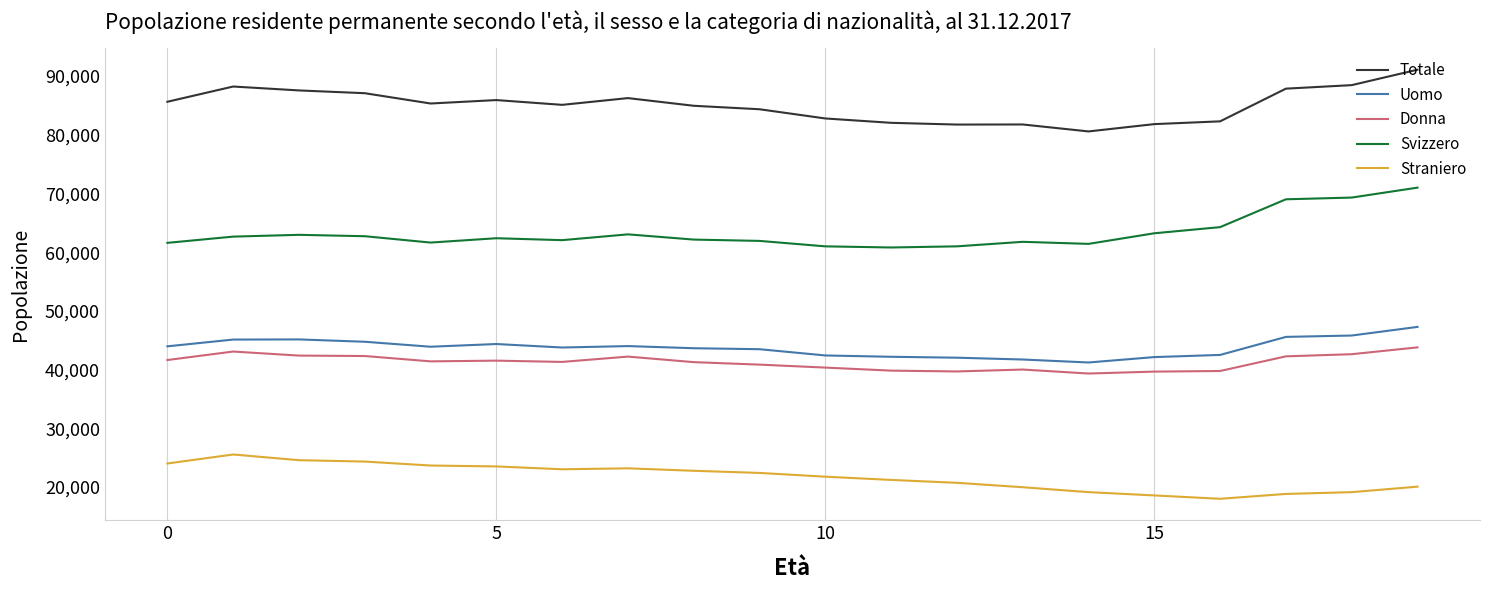

What is the difference between the maximum and minimum values in the Totale series?

10510